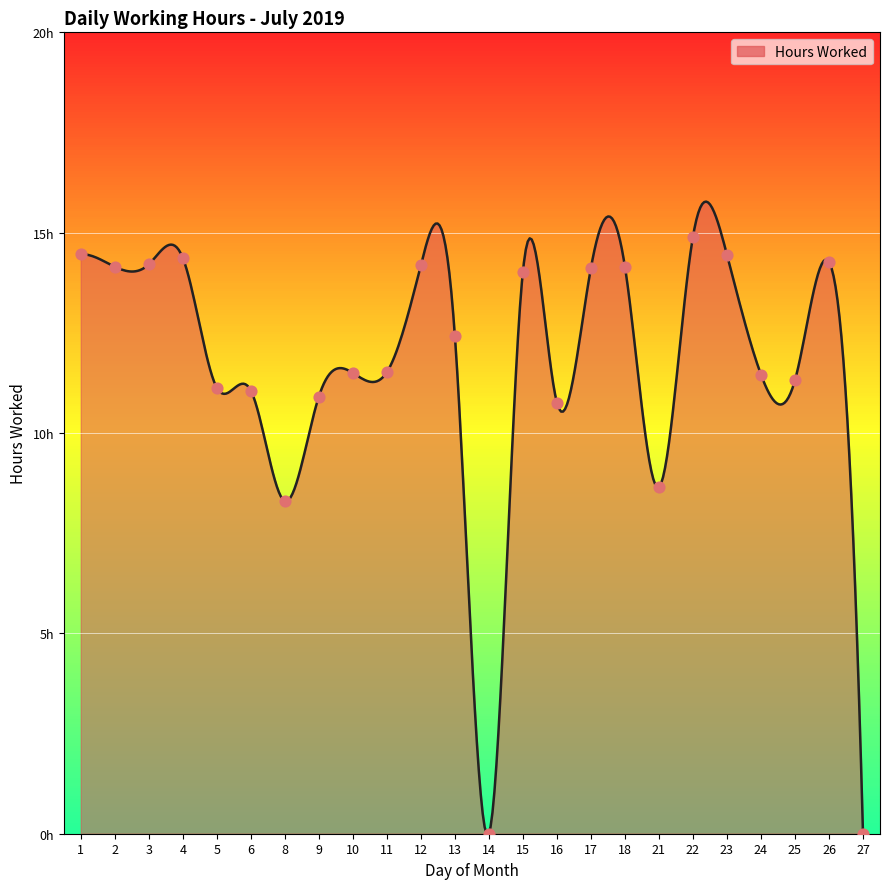

Which has a higher value, 10 or 2?

2